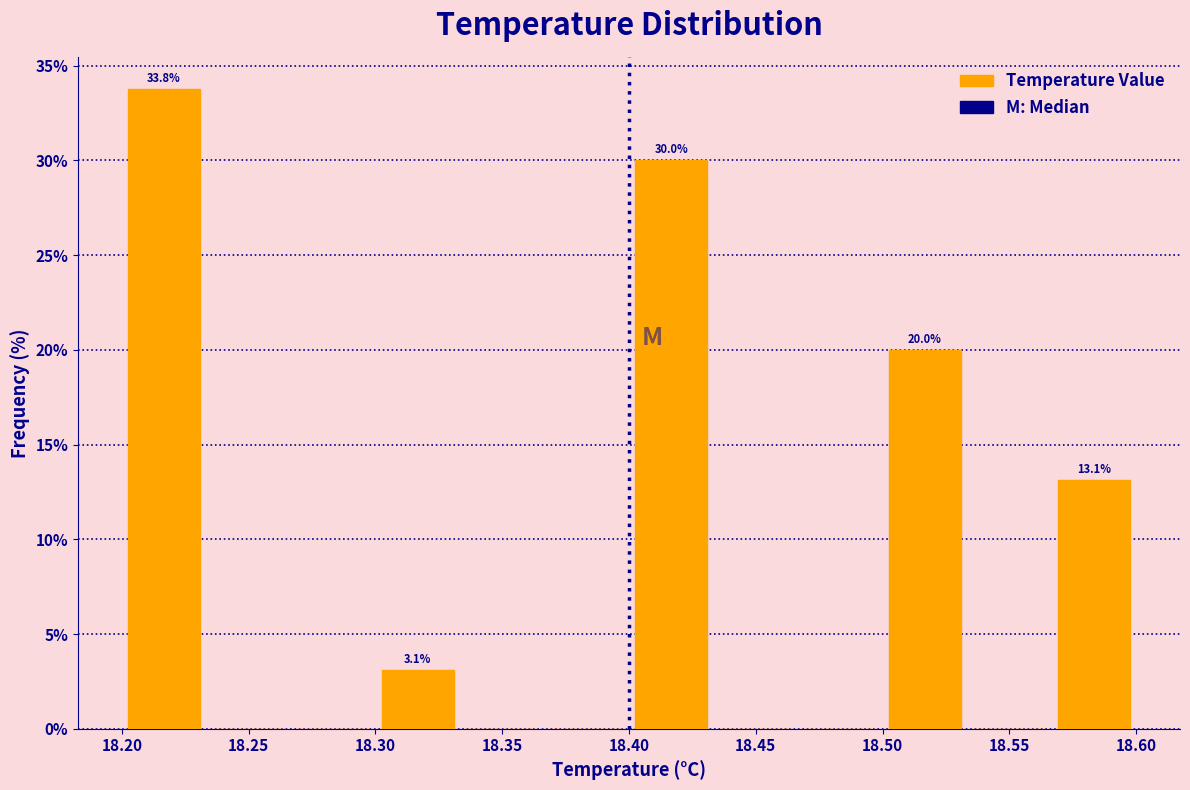

Which range on the x-axis has the tallest bar?

18.200 to 18.235